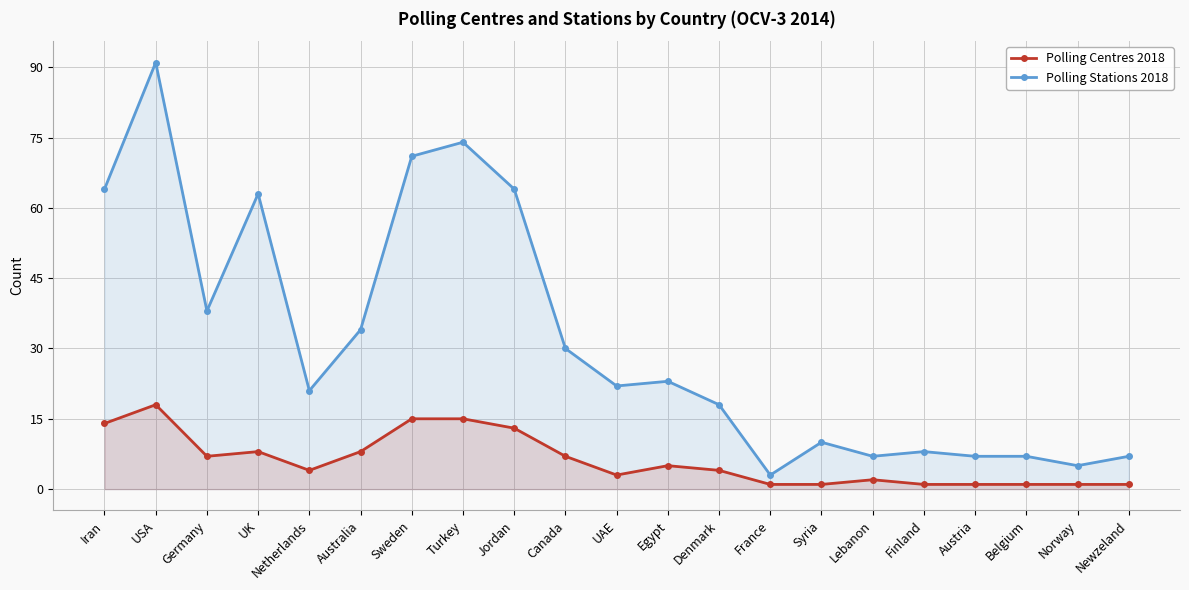

What is the highest value of the Polling Stations 2018 series?

91